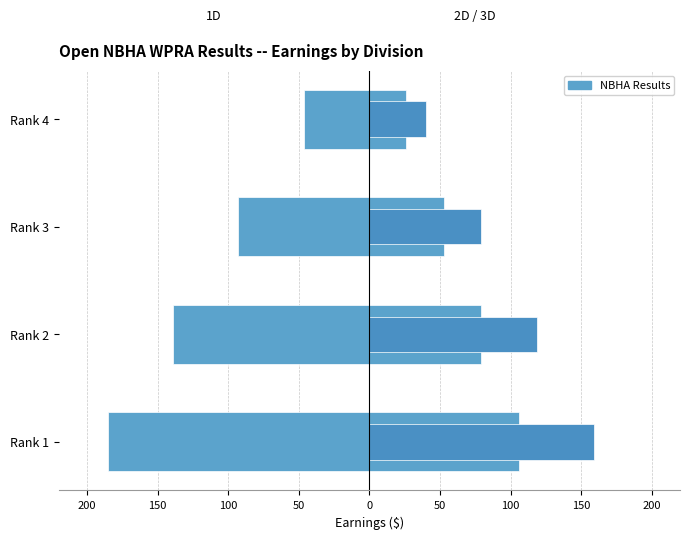

Does the chart contain stacked bars?

No